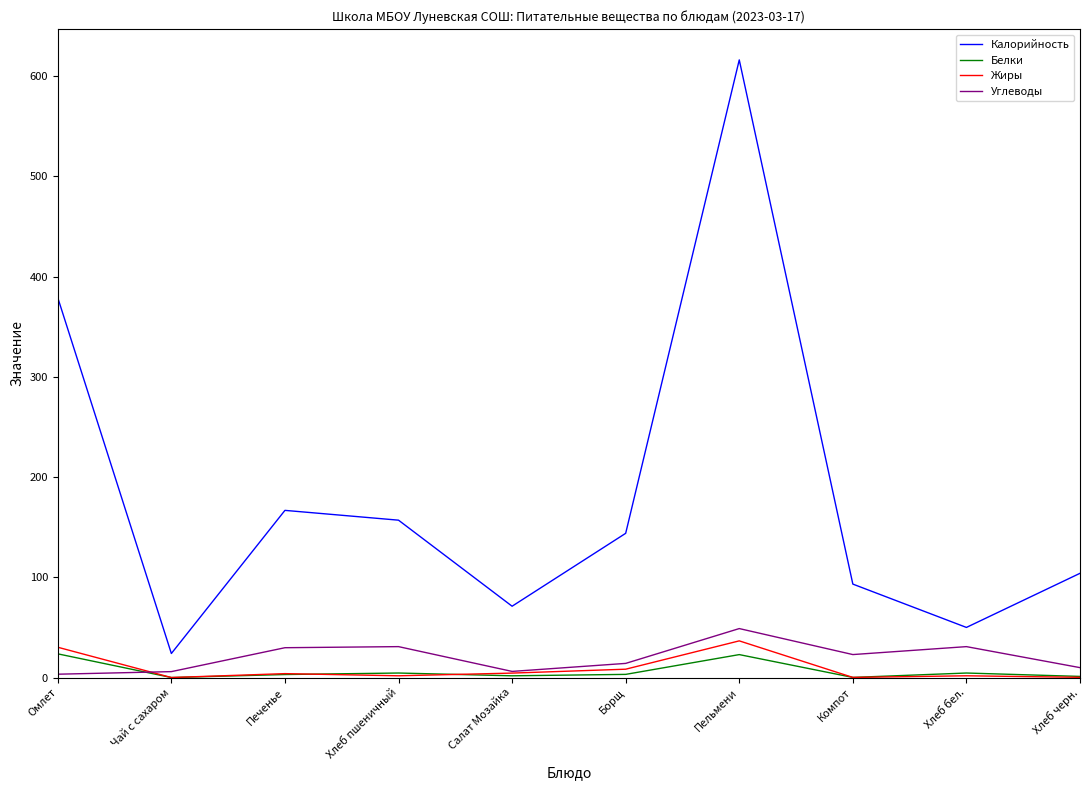

List the labels in order of Калорийность value, largest first.

Пельмени, Омлет, Печенье, Хлеб пшеничный, Борщ, Хлеб черн., Компот, Салат Мозайка, Хлеб бел., Чай с сахаром